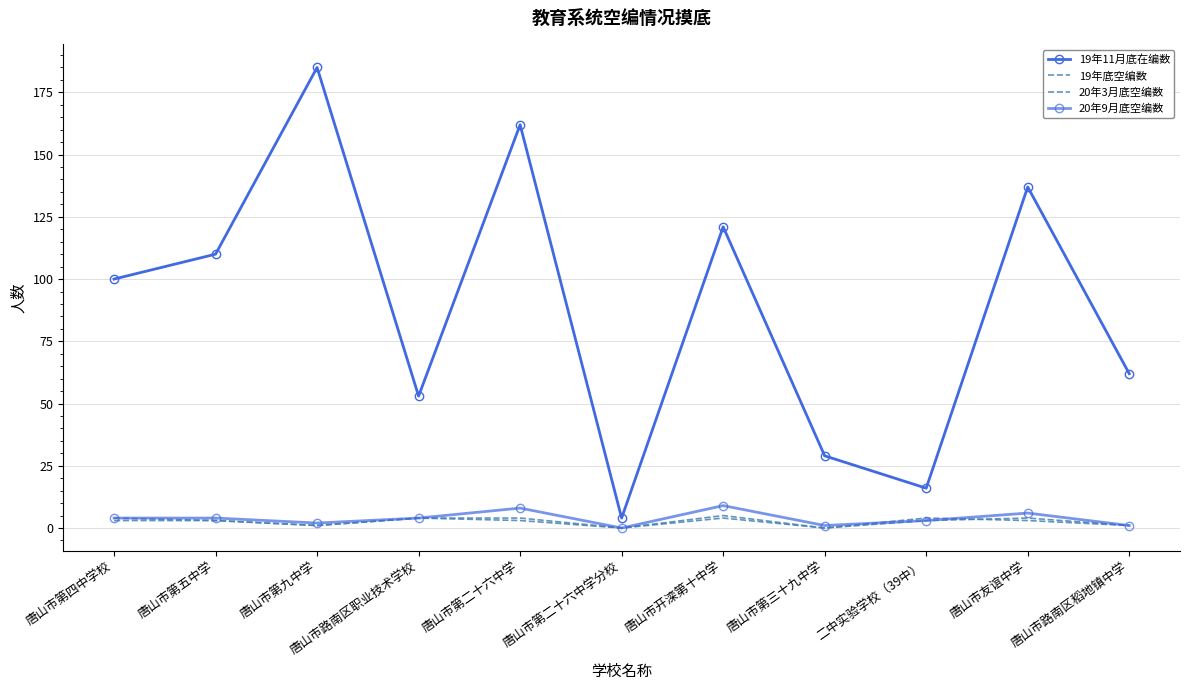

What position from the left is 唐山市友谊中学?

10